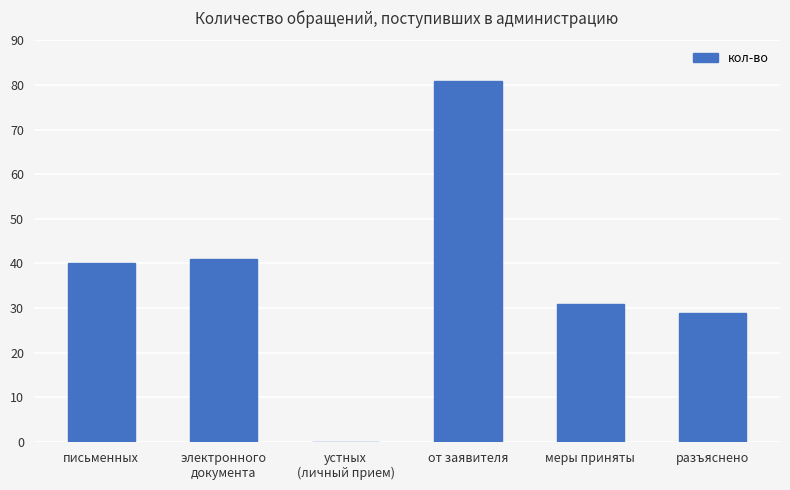

What is the change in value from письменных to электронного
документа?

+1